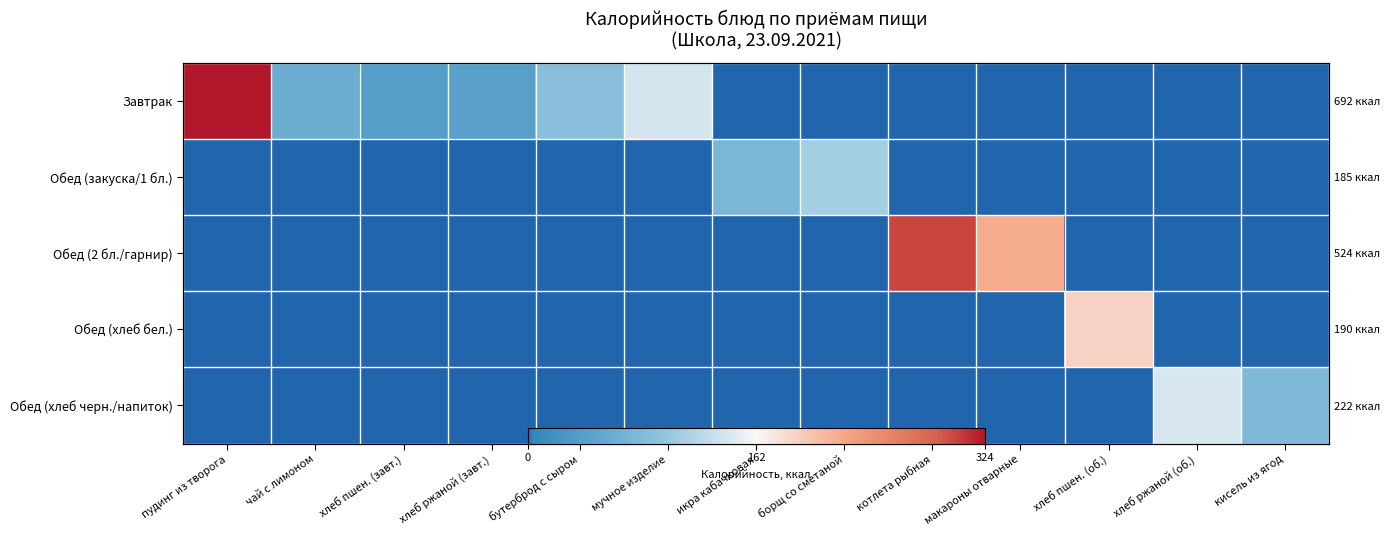

Rank the series by their maximum value, from highest to lowest.

Завтрак, Обед (2 бл./гарнир), Обед (хлеб бел.), Обед (хлеб черн./напиток), Обед (закуска/1 бл.)